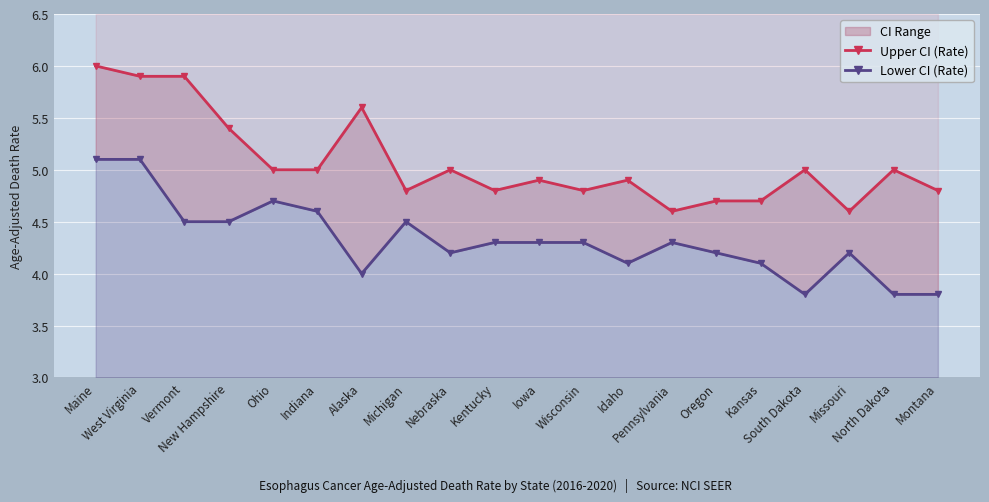

What is the label of the 13th point from the left?

Idaho